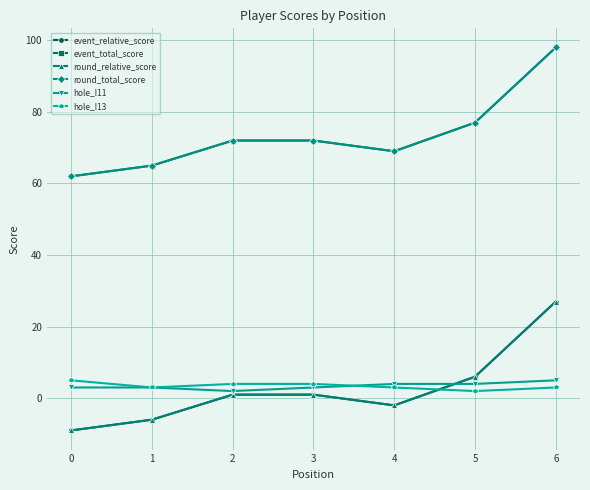

At which label does event_relative_score reach its peak?

6